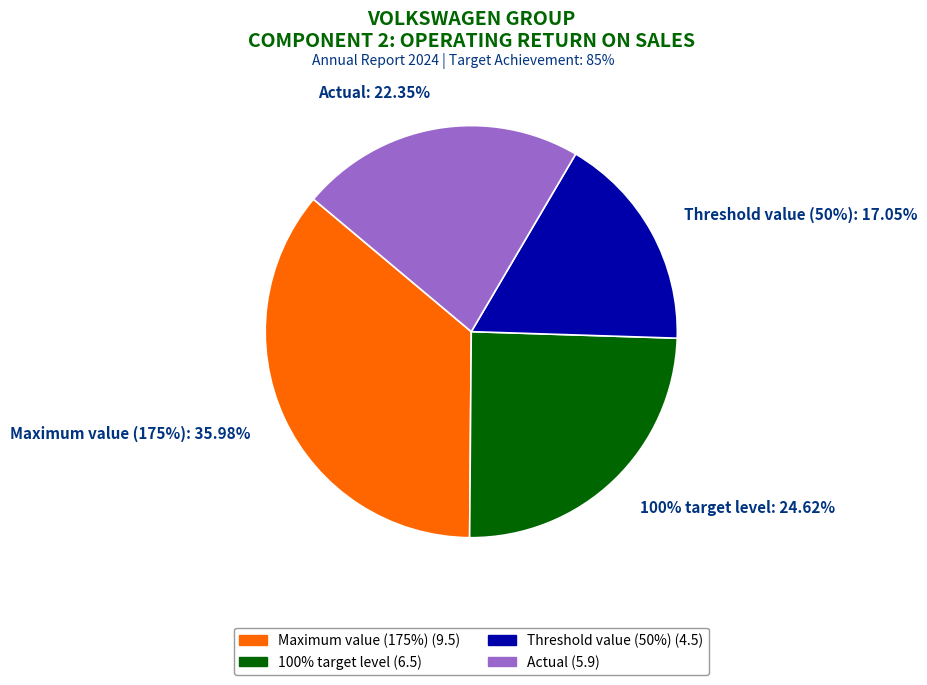

Rank the categories by value from highest to lowest.

Maximum value (175%), 100% target level, Actual, Threshold value (50%)